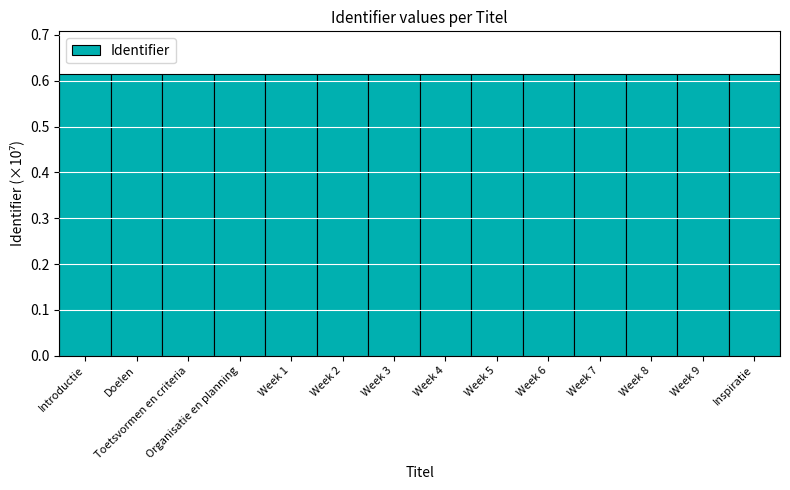

The value at Week 1 is 0.2. True or false?

False